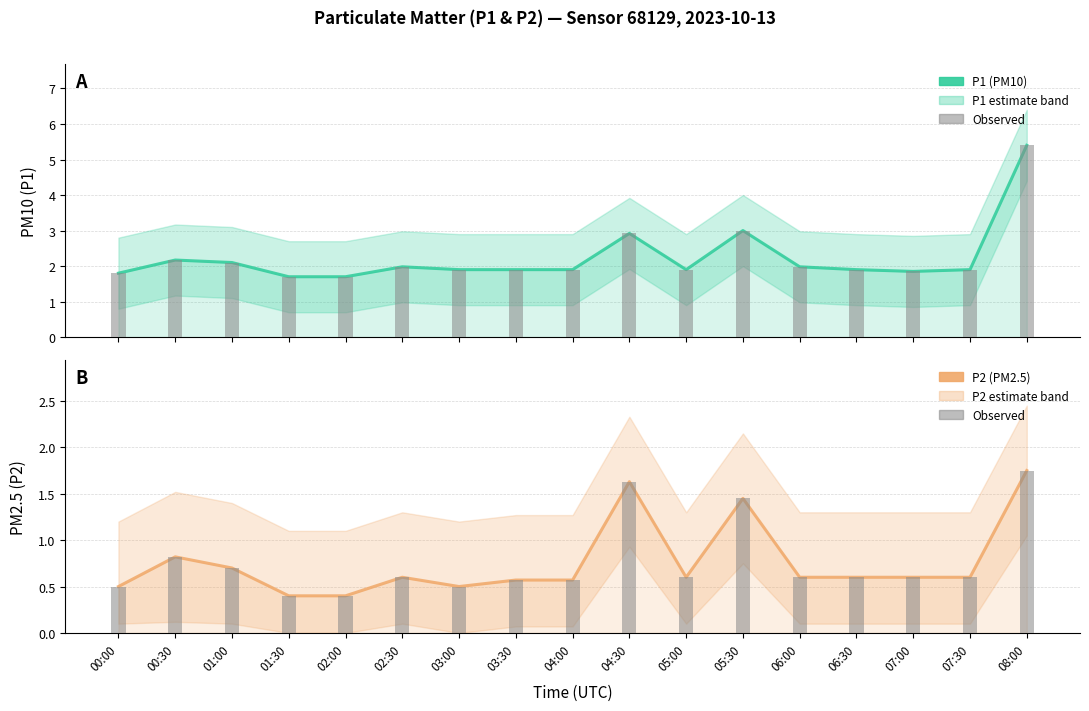

Reading left to right, transcribe all the data shown in this chart.

P1 (PM10): 00:00=1.8	00:30=2.2	01:00=2.1	01:30=1.7	02:00=1.7	02:30=2.0	03:00=1.9	03:30=1.9	04:00=1.9	04:30=2.9	05:00=1.9	05:30=3.0	06:00=2.0	06:30=1.9	07:00=1.9	07:30=1.9	08:00=5.4
P2 (PM2.5): 00:00=0.5	00:30=0.8	01:00=0.7	01:30=0.4	02:00=0.4	02:30=0.6	03:00=0.5	03:30=0.6	04:00=0.6	04:30=1.6	05:00=0.6	05:30=1.4	06:00=0.6	06:30=0.6	07:00=0.6	07:30=0.6	08:00=1.8